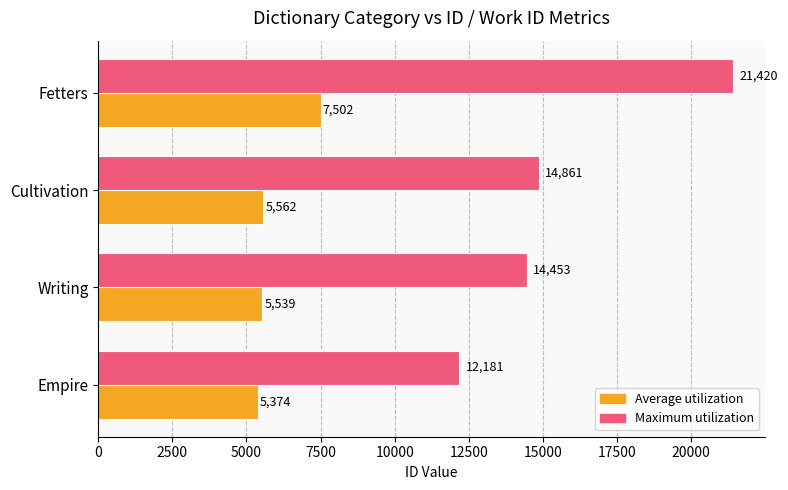

What is the lowest value of the Average utilization series?

5374